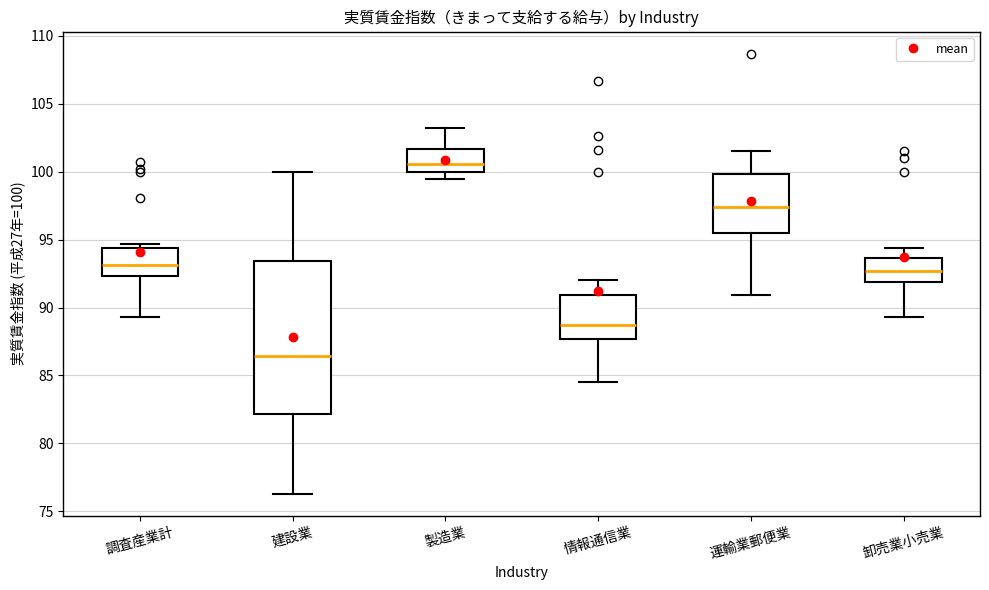

Reading left to right, transcribe this box plot: for each box, give where its median line is, the range the box spans, and where its two whiskers end, as read against the y-axis. The values are not printed on the chart, so give them approximately, as read against the axis.

調査産業計: median 93.0, box 92.5 to 94.5, whiskers 89.5 to 94.5 (just above the box's upper edge)
建設業: median 86.5, box 82.0 to 93.5, whiskers 76.5 to 100.0
製造業: median 100.5, box 100.0 to 101.5, whiskers 99.5 to 103.0
情報通信業: median 88.5, box 87.5 to 91.0, whiskers 84.5 to 92.0
運輸業郵便業: median 97.5, box 95.5 to 100.0, whiskers 91.0 to 101.5
卸売業小売業: median 92.5, box 92.0 to 93.5, whiskers 89.5 to 94.5